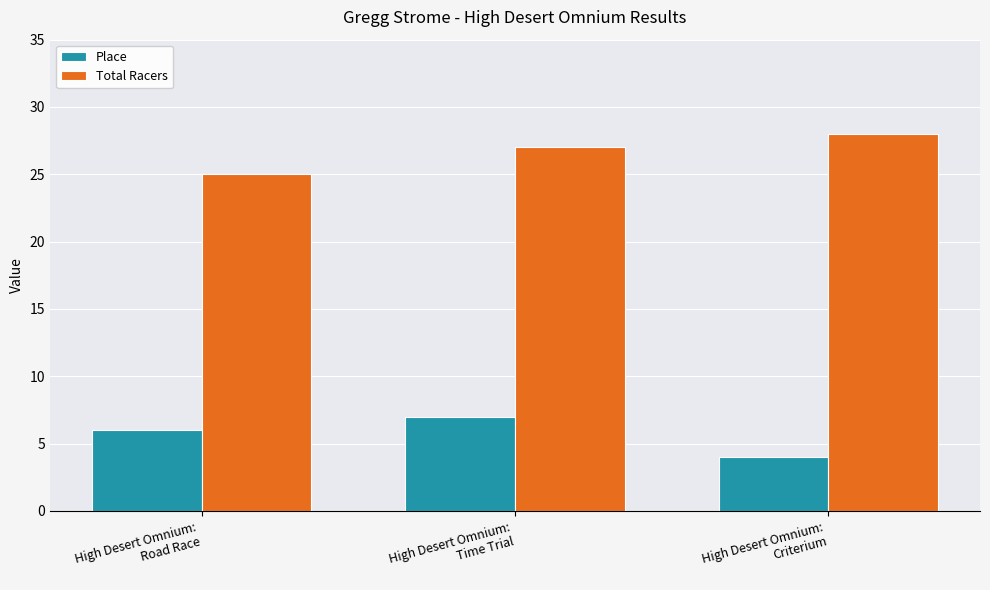

How many bars are there in each group?

2